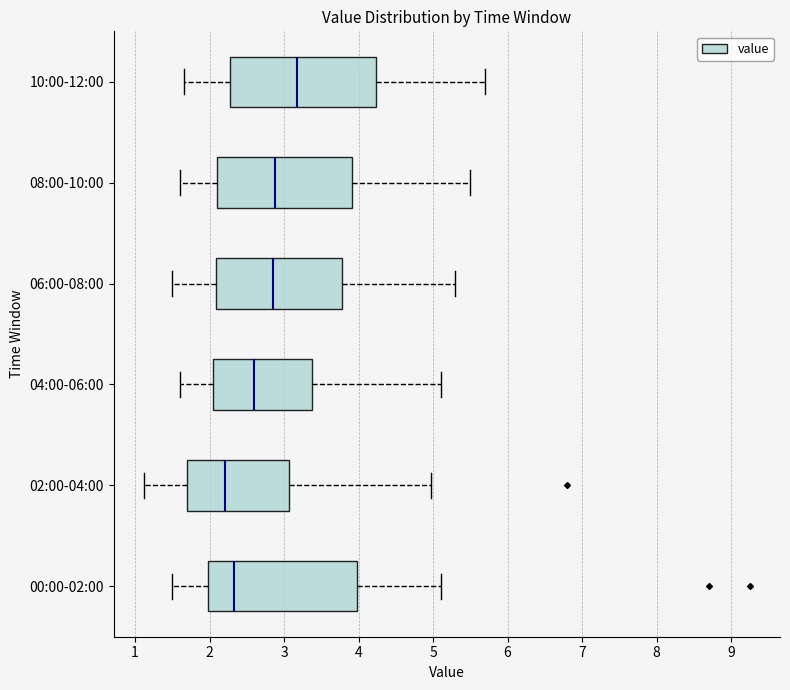

Which box's median line is the furthest to the right?

10:00-12:00